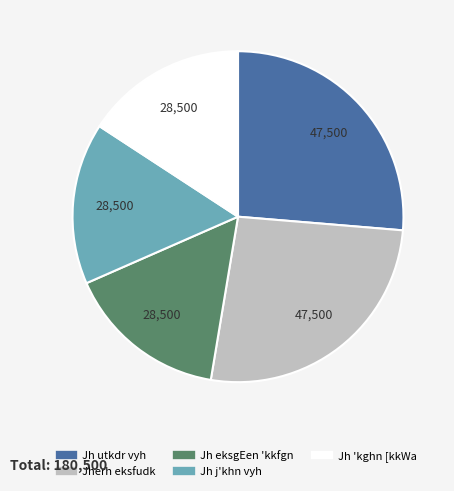

What is the ratio of the value at Jh j'khn vyh to the value at Jherh eksfudk?

0.6